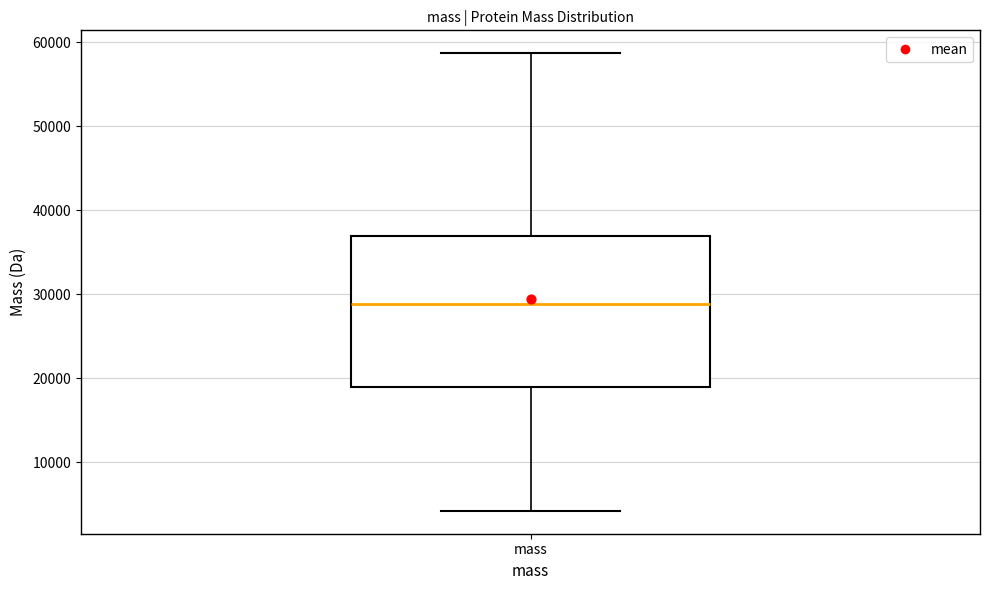

Read this box plot against the y-axis: the position of the median line, the range covered by the box, and the ends of both whiskers. The values are not printed on the chart, so give them approximately, as read against the axis.

median 29000, box 19000 to 37000, whiskers 4000 to 59000